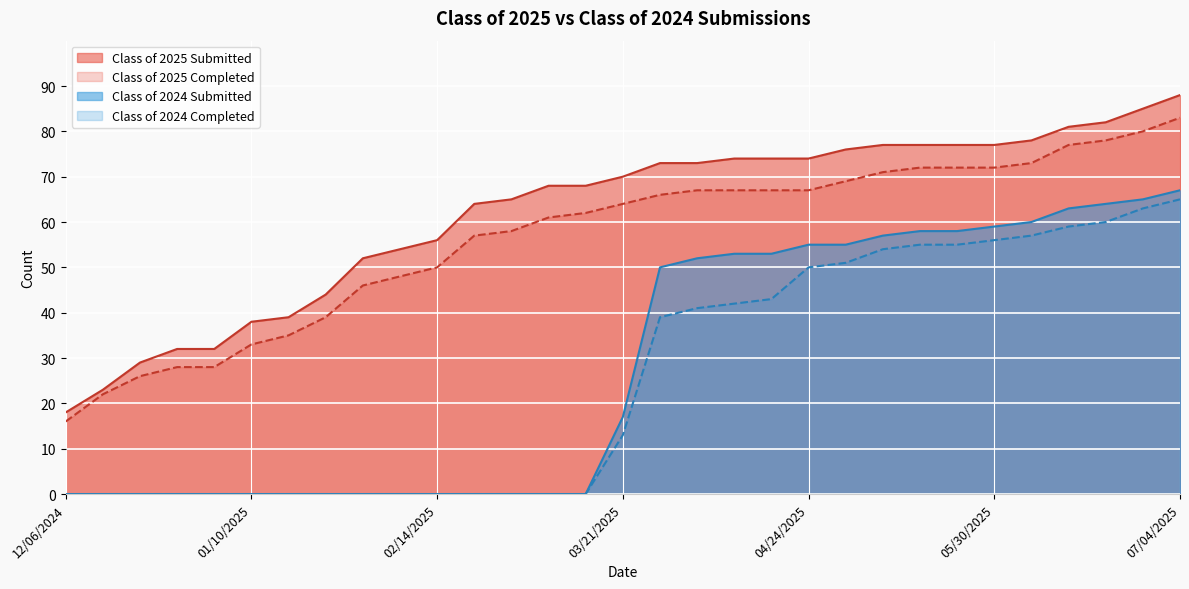

What is the spread (max minus min) of values at 12/13/2024?

23